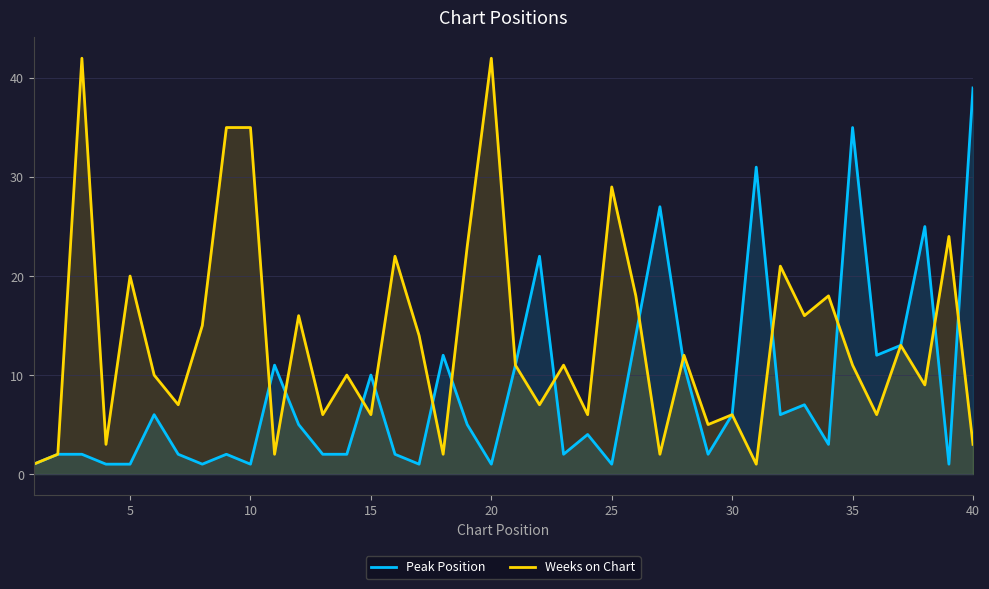

True or false: Weeks on Chart and Peak Position cross at least once.

True